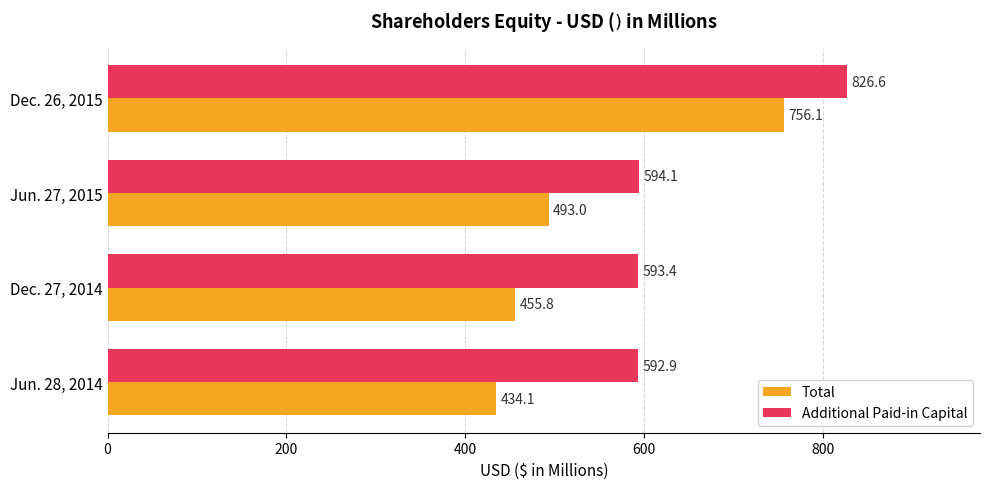

At how many categories does at least one series exceed 684?

1